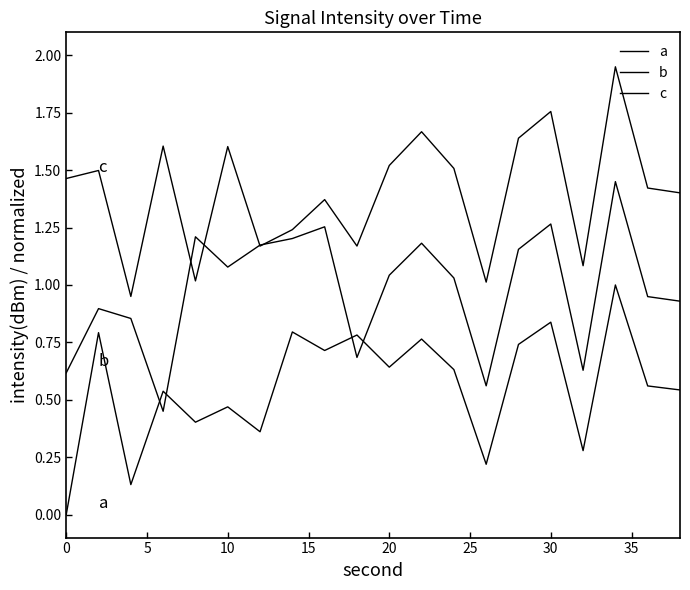

True or false: a and c intersect in this chart.

False